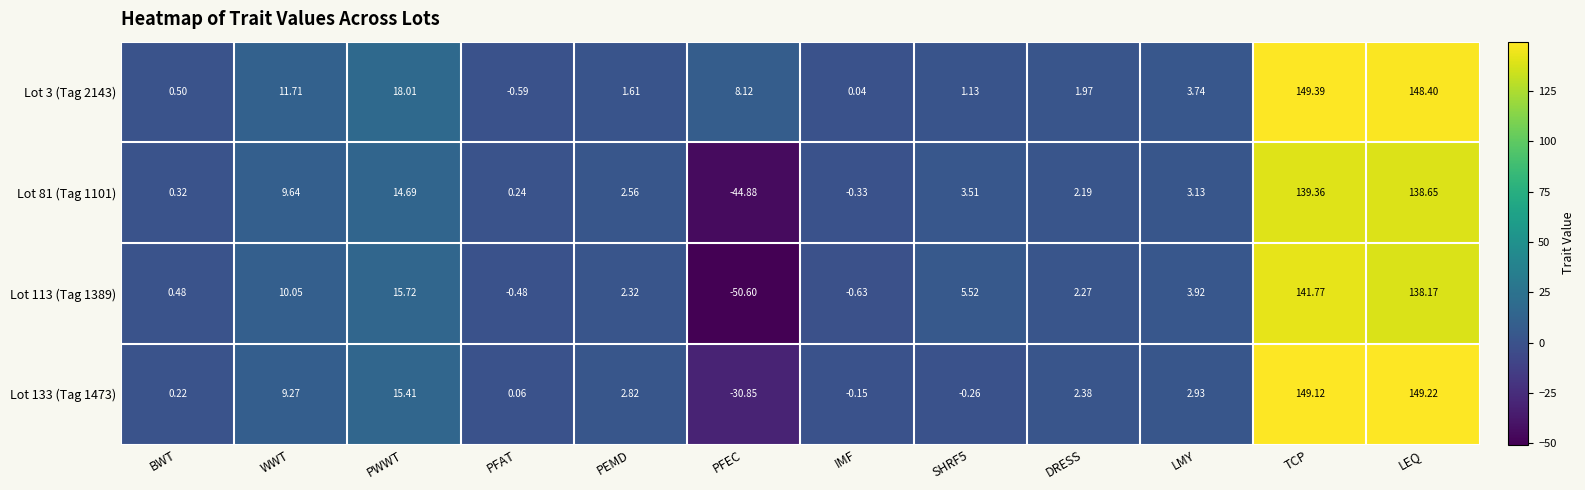

Count the number of data series in this chart.

4